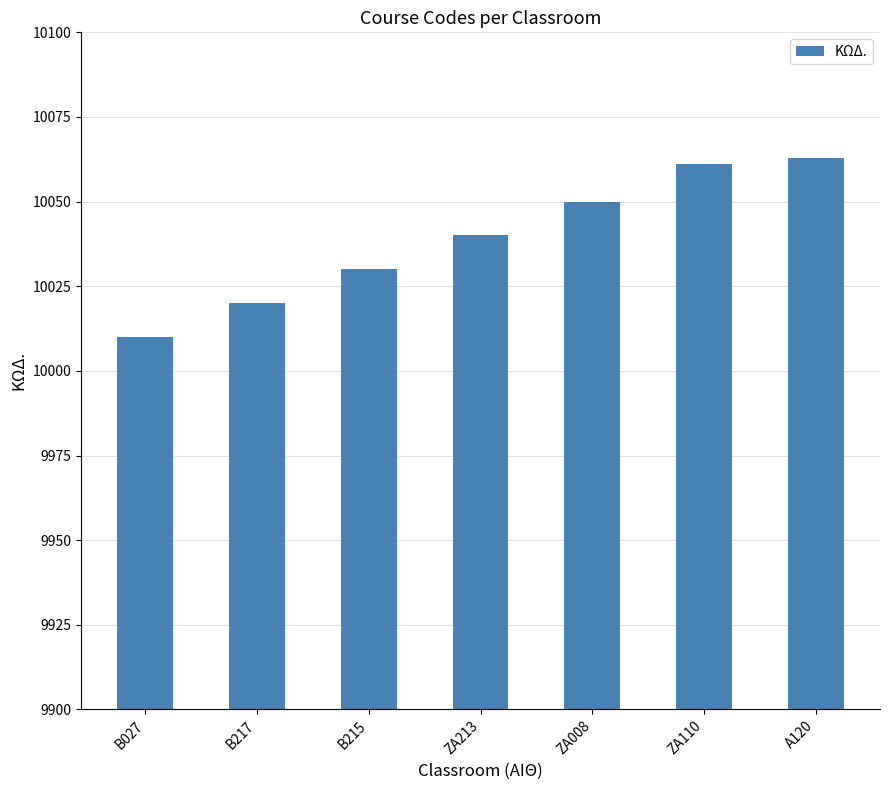

What position from the right is Β027?

7